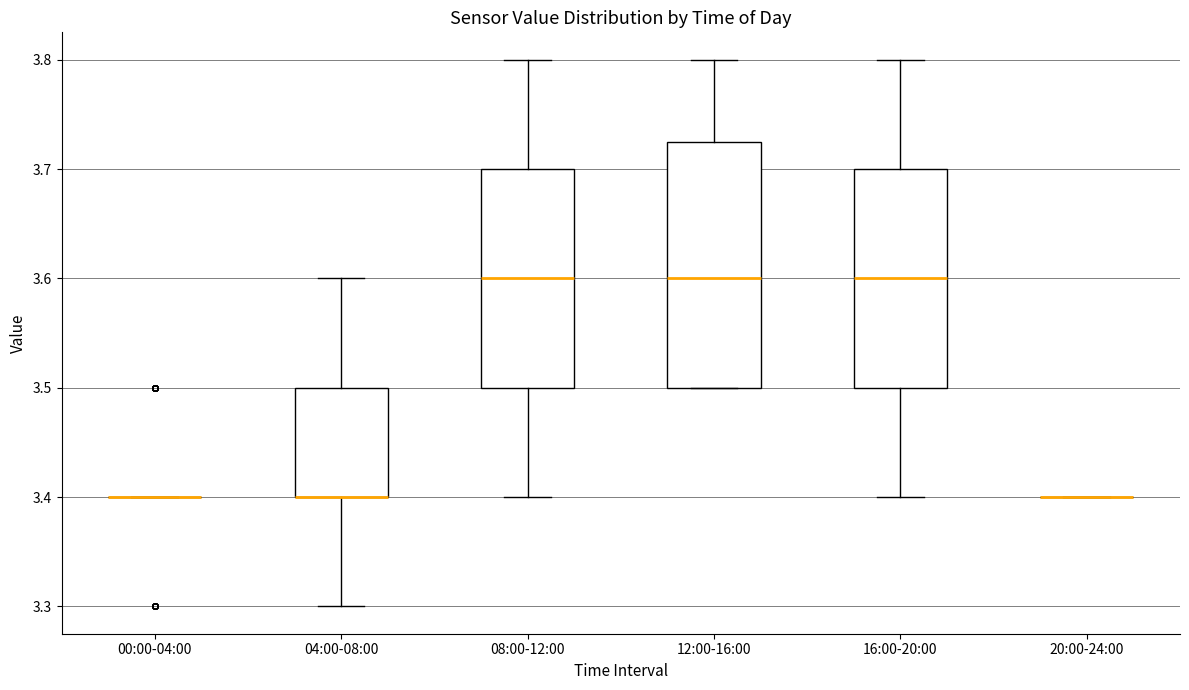

Reading left to right, read every box against the y-axis: the position of its median line, the range the box covers, and the ends of its whiskers. The values are not printed on the chart, so give them approximately, as read against the axis.

00:00-04:00: box collapsed to a line at 3.40, whiskers 3.40 to 3.40
04:00-08:00: median 3.40 (drawn on the box's lower edge), box 3.40 to 3.50, whiskers 3.30 to 3.60
08:00-12:00: median 3.60, box 3.50 to 3.70, whiskers 3.40 to 3.80
12:00-16:00: median 3.60, box 3.50 to 3.73, whiskers 3.50 to 3.80
16:00-20:00: median 3.60, box 3.50 to 3.70, whiskers 3.40 to 3.80
20:00-24:00: box collapsed to a line at 3.40, whiskers 3.40 to 3.40